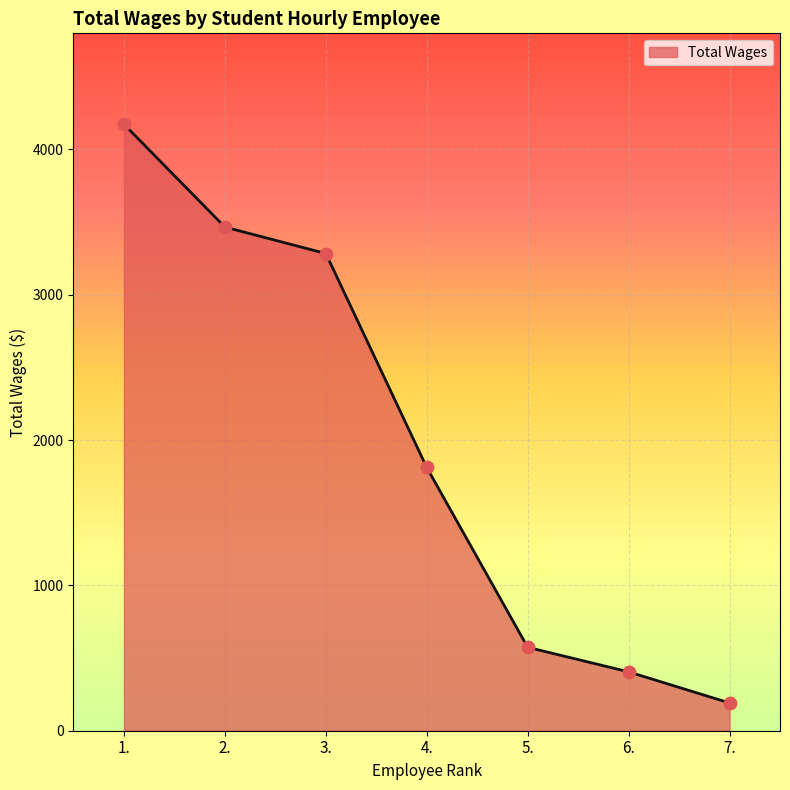

What is the change in value from 3. to 4.?

-1472